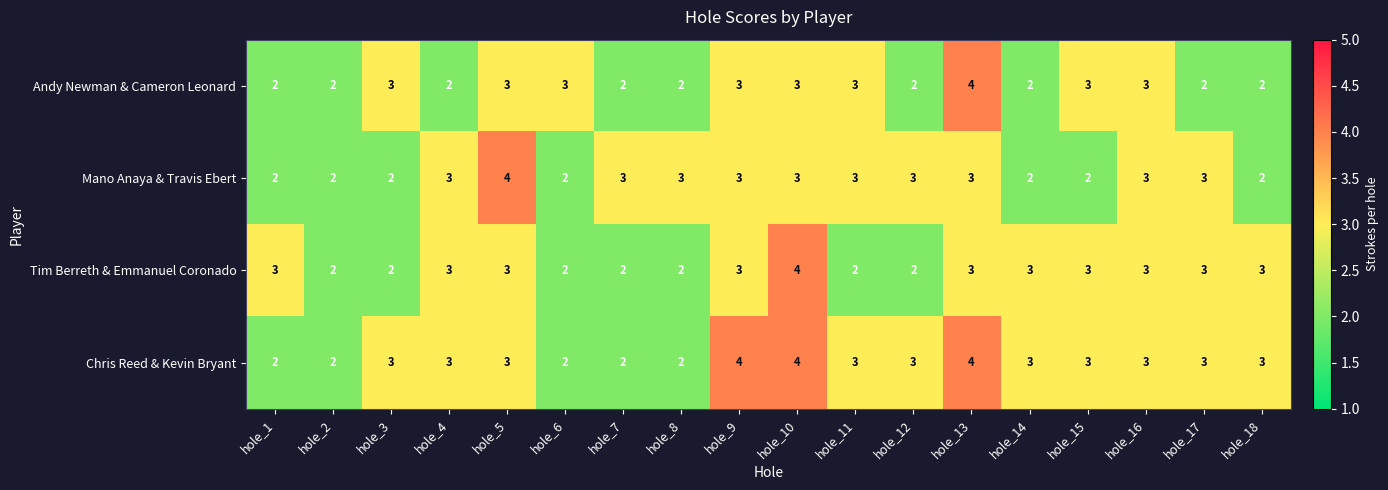

At which label does Andy Newman & Cameron Leonard reach its peak?

hole_13